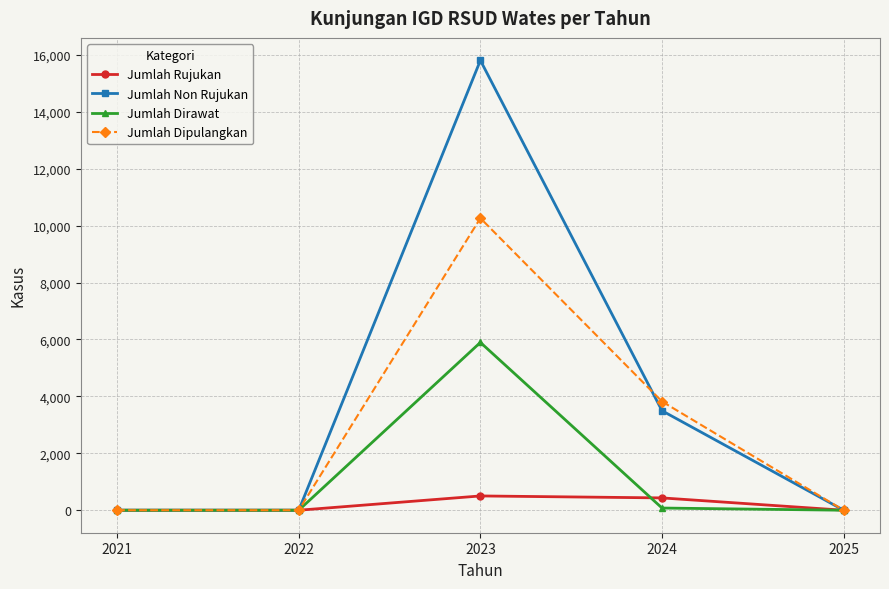

How many values in the Jumlah Non Rujukan series exceed 0?

2